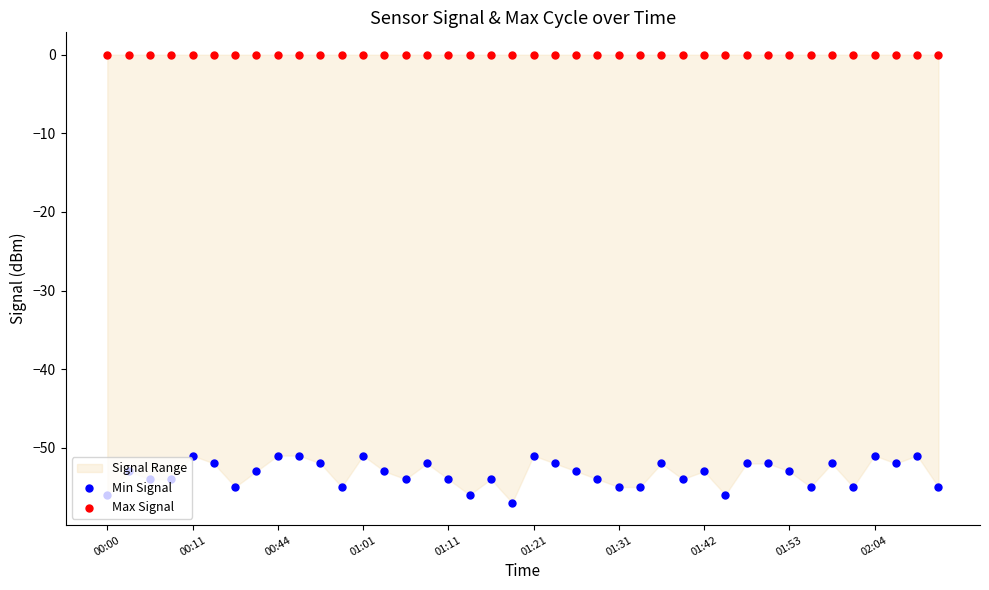

Is the value of Min Signal at 39 greater than the value of Max Signal at 30?

No